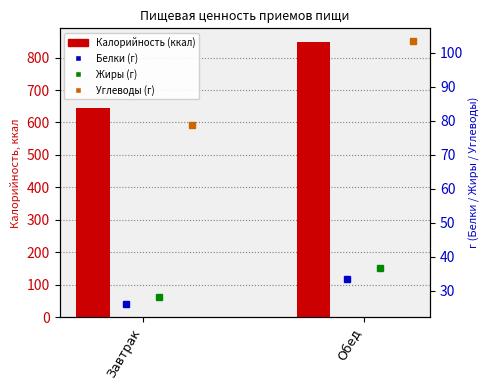

How many values in the Калорийность series are below 847?

1